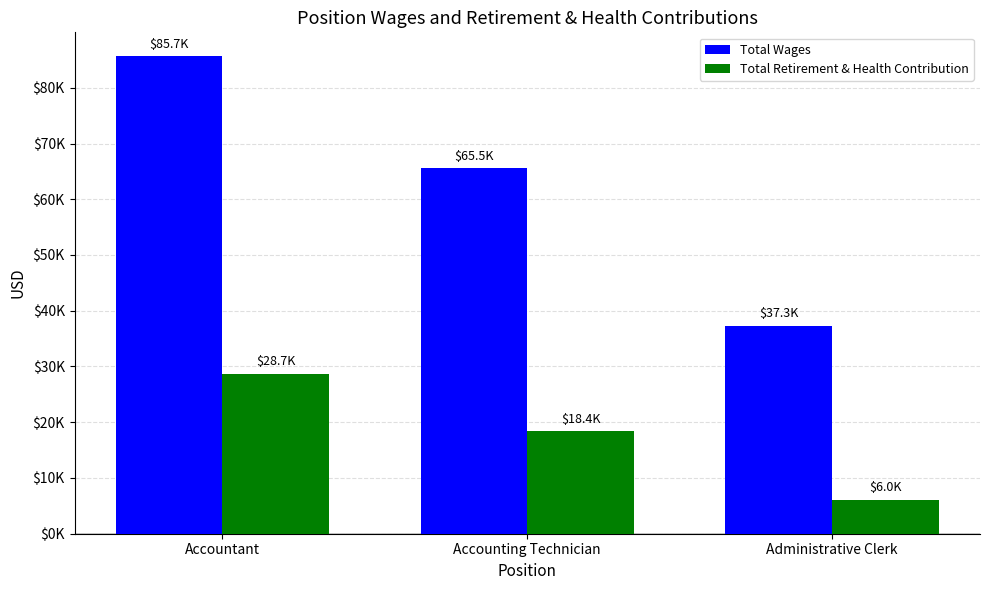

What is the maximum value shown in the chart?

85660